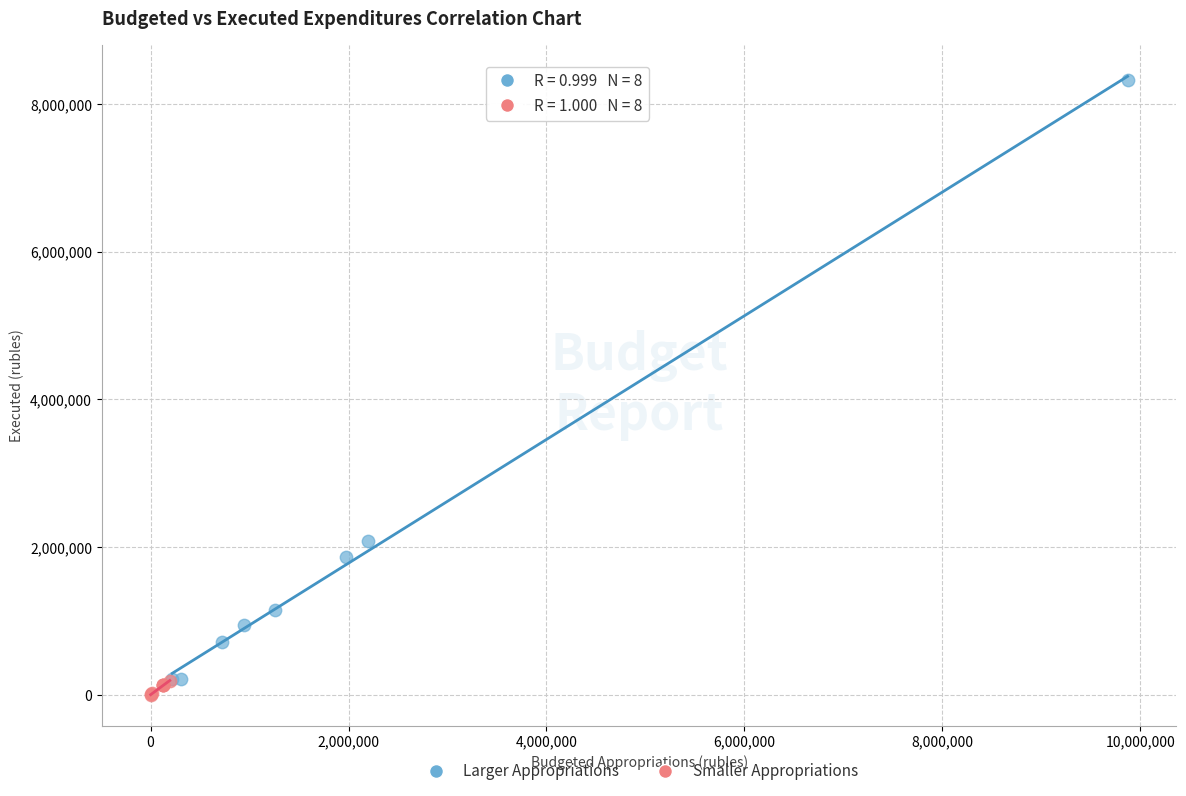

Which series has the largest Y range (max minus min)?

Larger Appropriations